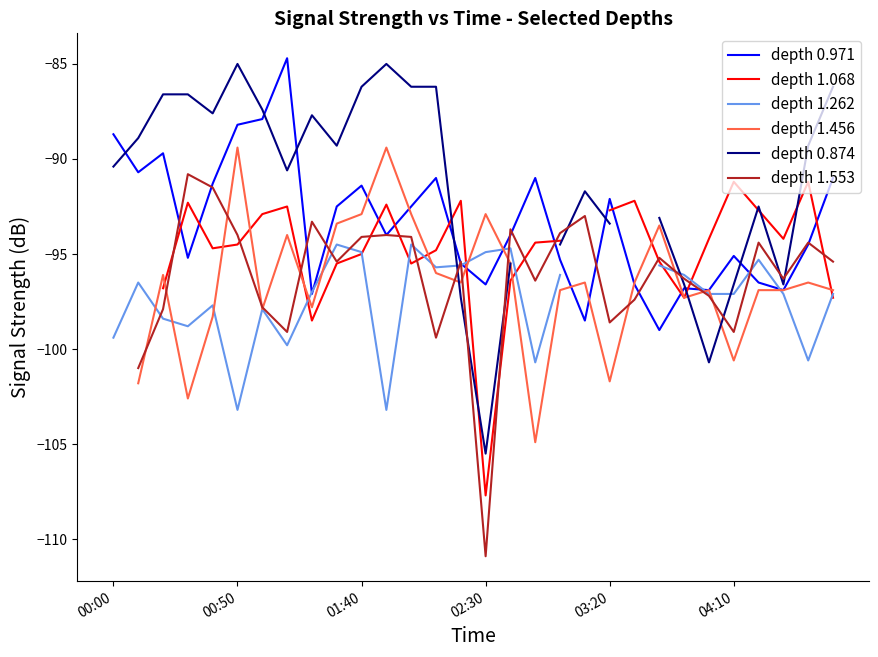

What is the lowest value of the depth 0.971 series?

-99.0